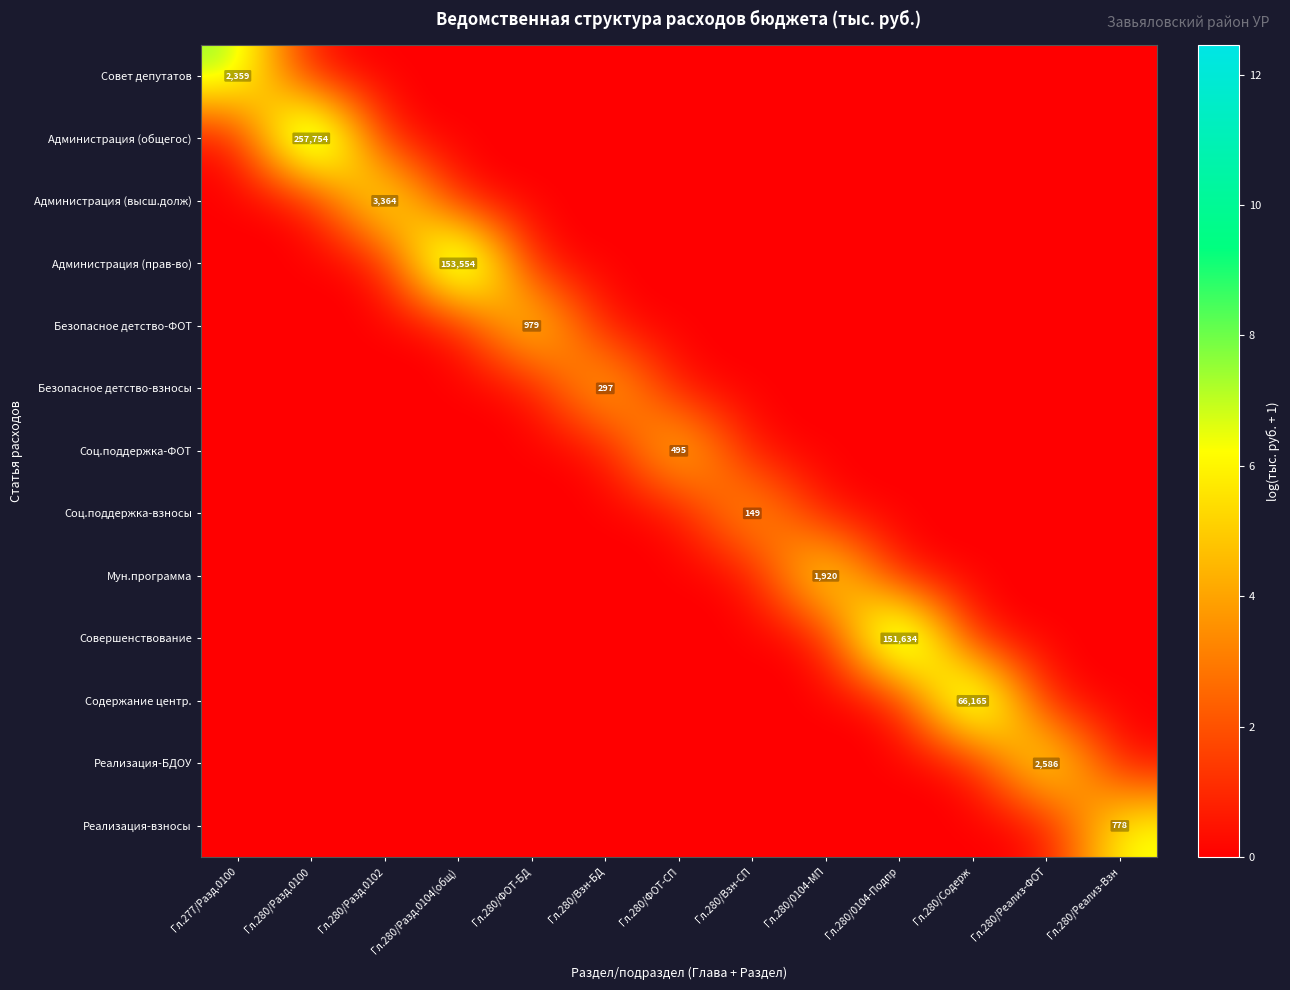

What is the total value across all series at Гл.280/0104-Подпр?

11.9